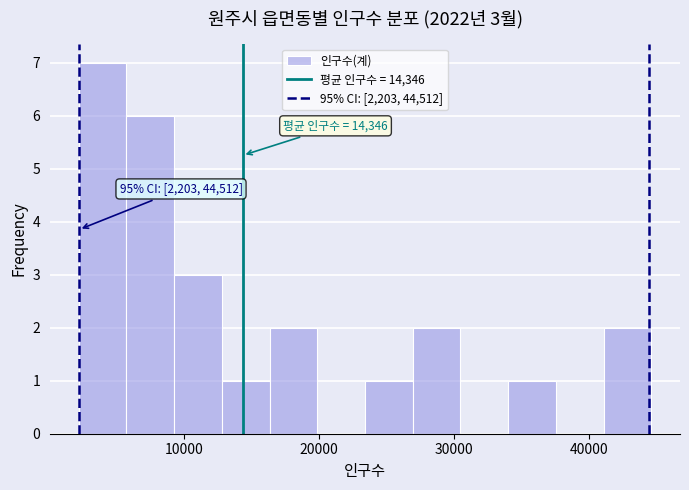

Around what value on the x-axis is the tallest bar? Give the approximate position of its centre, as read against the axis.

4000